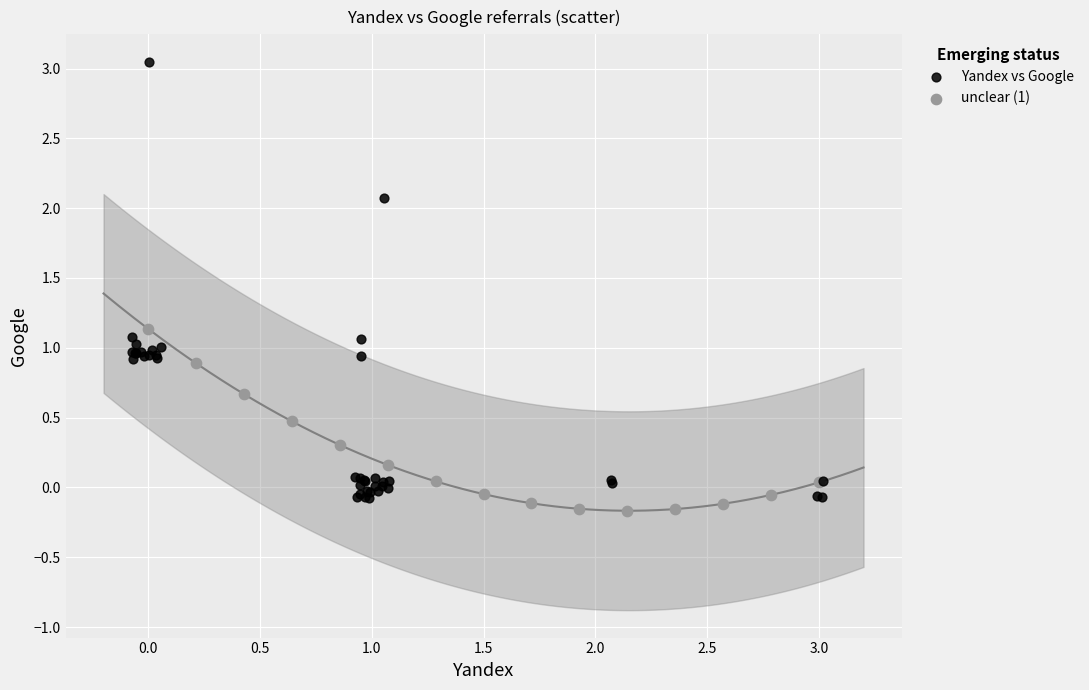

Which series reaches the maximum Y coordinate?

Yandex vs Google